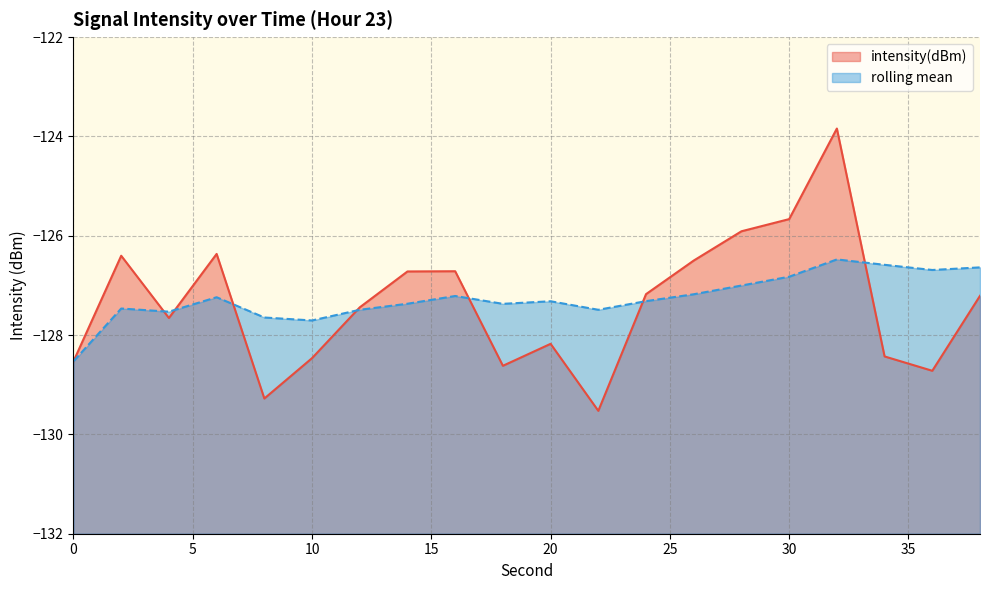

Count the number of data series in this chart.

2